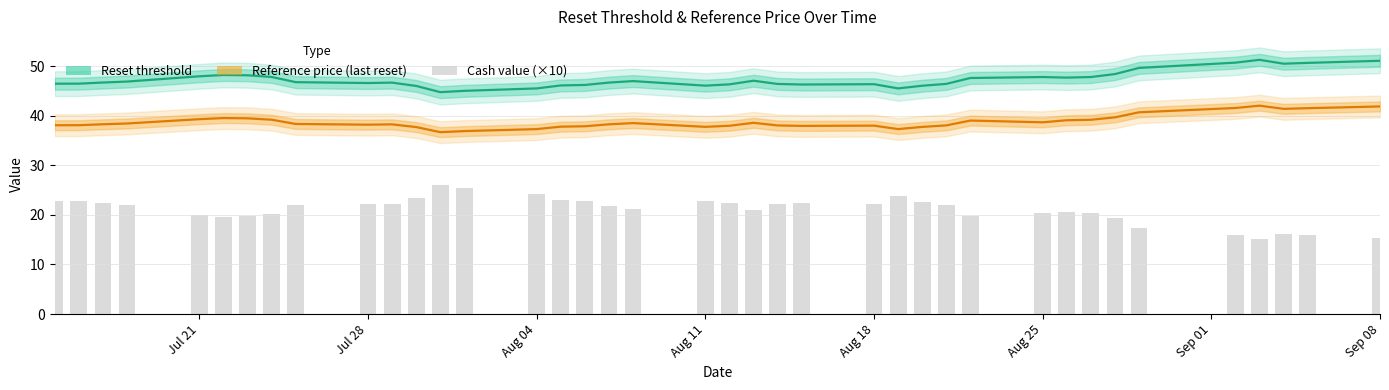

True or false: Reset threshold and Reference price (last reset) cross at least once.

False